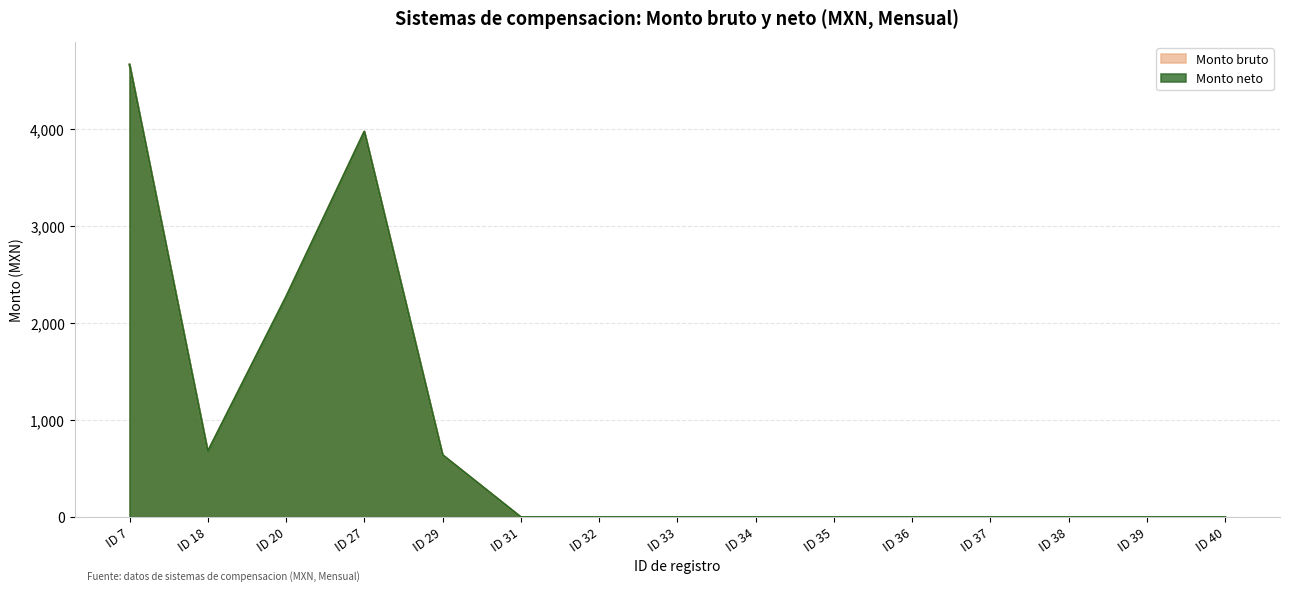

Where is Monto neto nearest to the value 2330?

ID 20